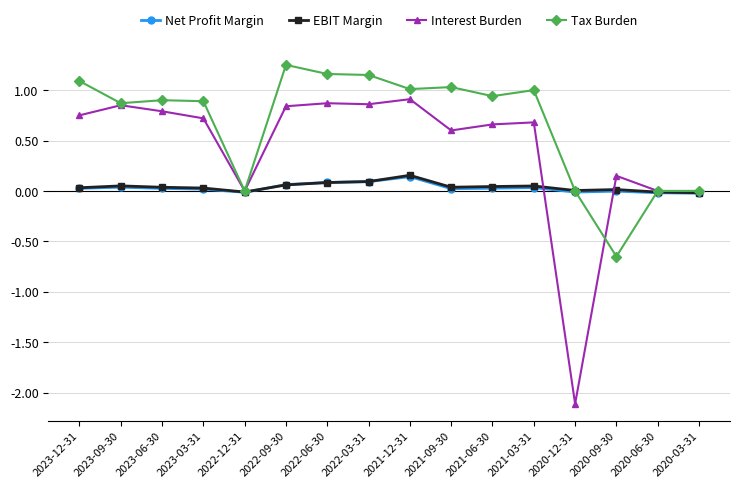

Which series has the largest total across all categories?

Tax Burden